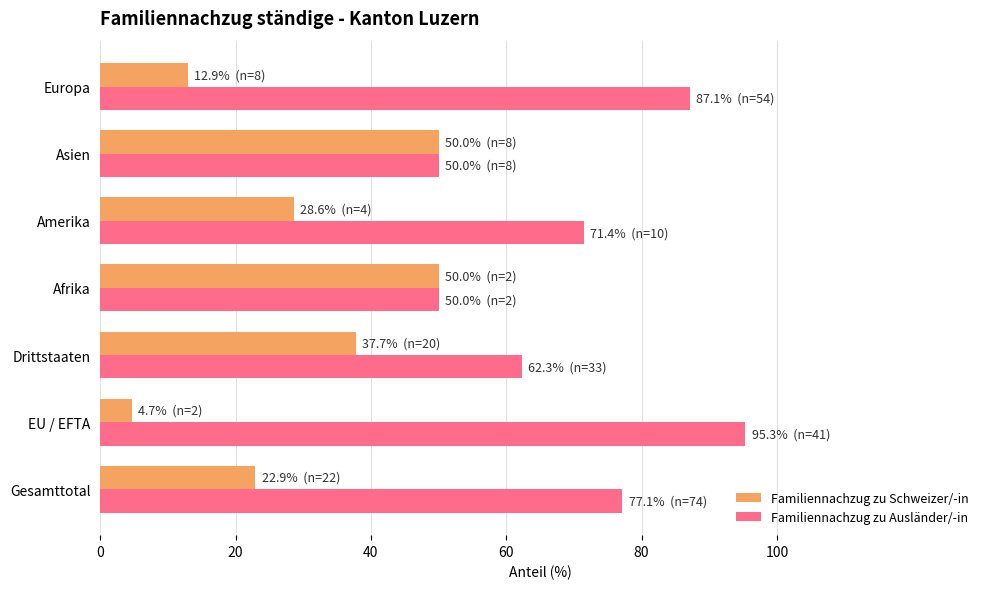

What value does the Familiennachzug zu Ausländer/-in series have at Amerika?

71.4